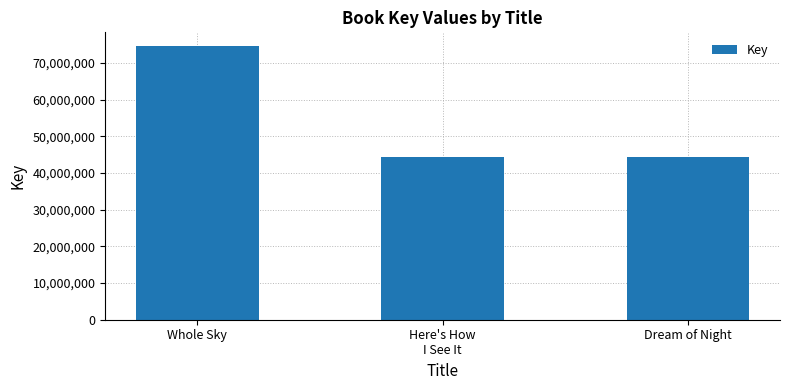

What is the maximum value shown in the chart?

74656610